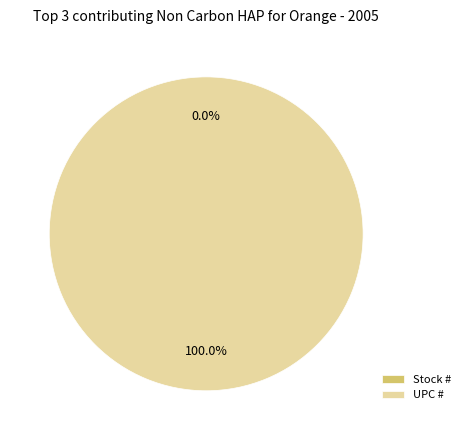

What percentage is the UPC # slice, to the nearest percent?

100%